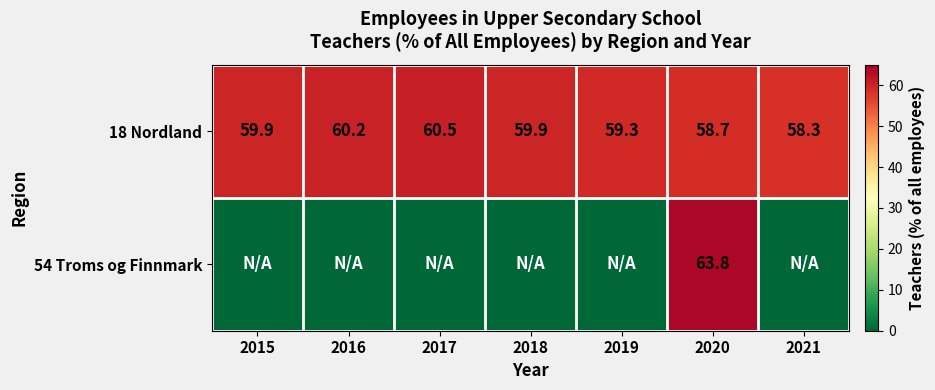

The value of 18 Nordland at 2017 is 81.7. True or false?

False